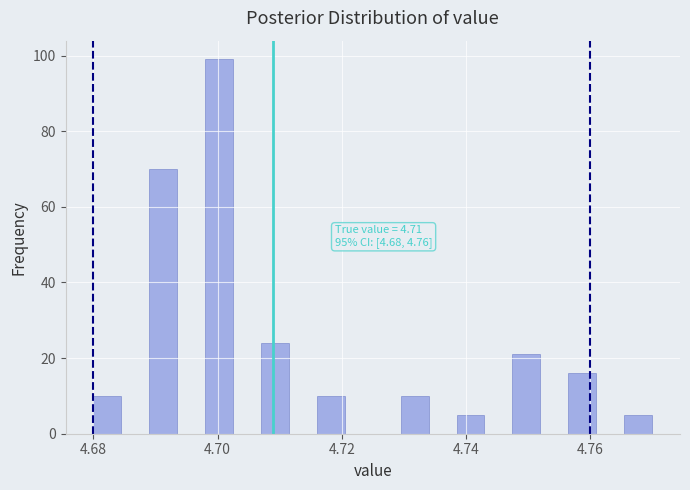

Read against the x-axis, roughly where is the centre of the tallest bar?

4.700